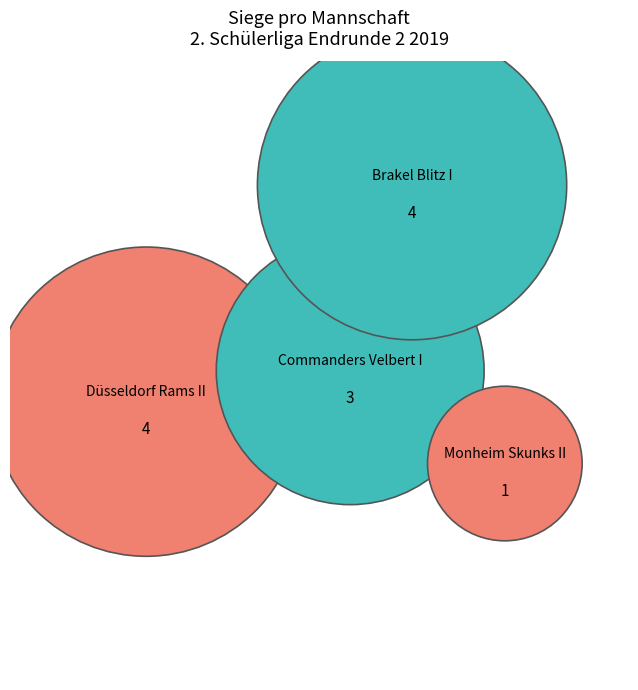

How many segments does this pie chart have?

4